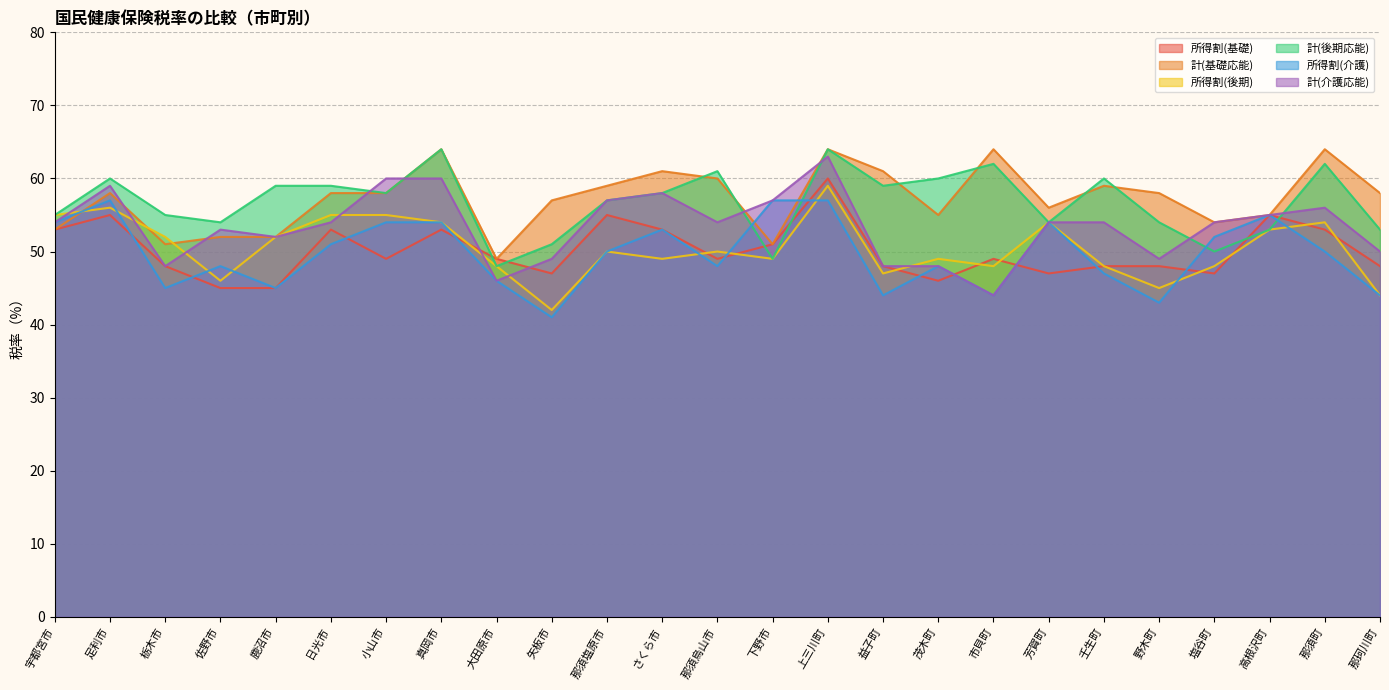

The 所得割(介護) series shows 57 at 上三川町. True or false?

True